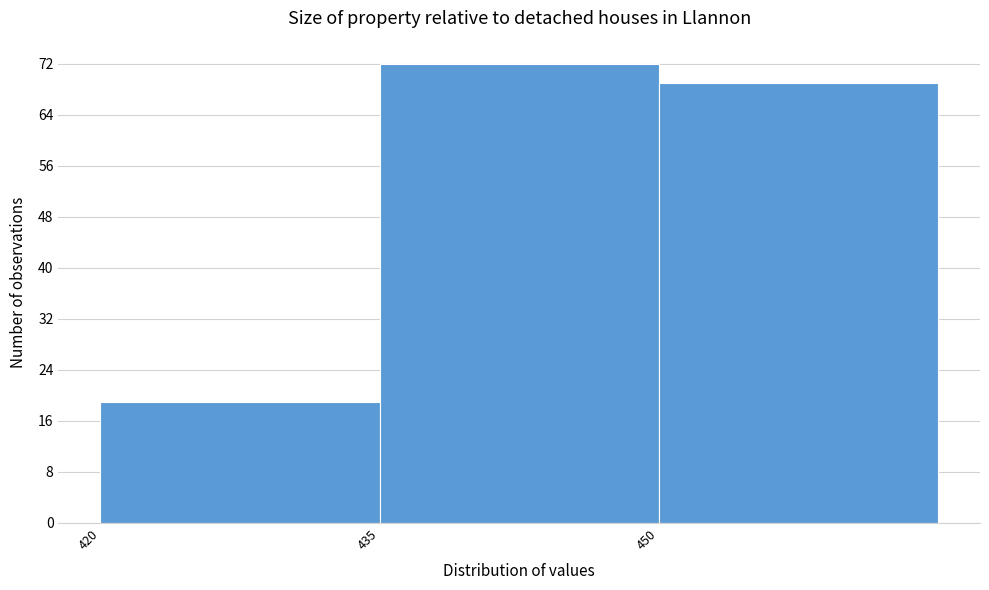

Reading left to right, list every bar in this chart as the range it spans on the x-axis followed by its height. Neither the bar edges nor the heights are printed on the chart, so give them approximately, as read against the axes.

420 to 435: 19
435 to 450: 72
450 to 465: 69